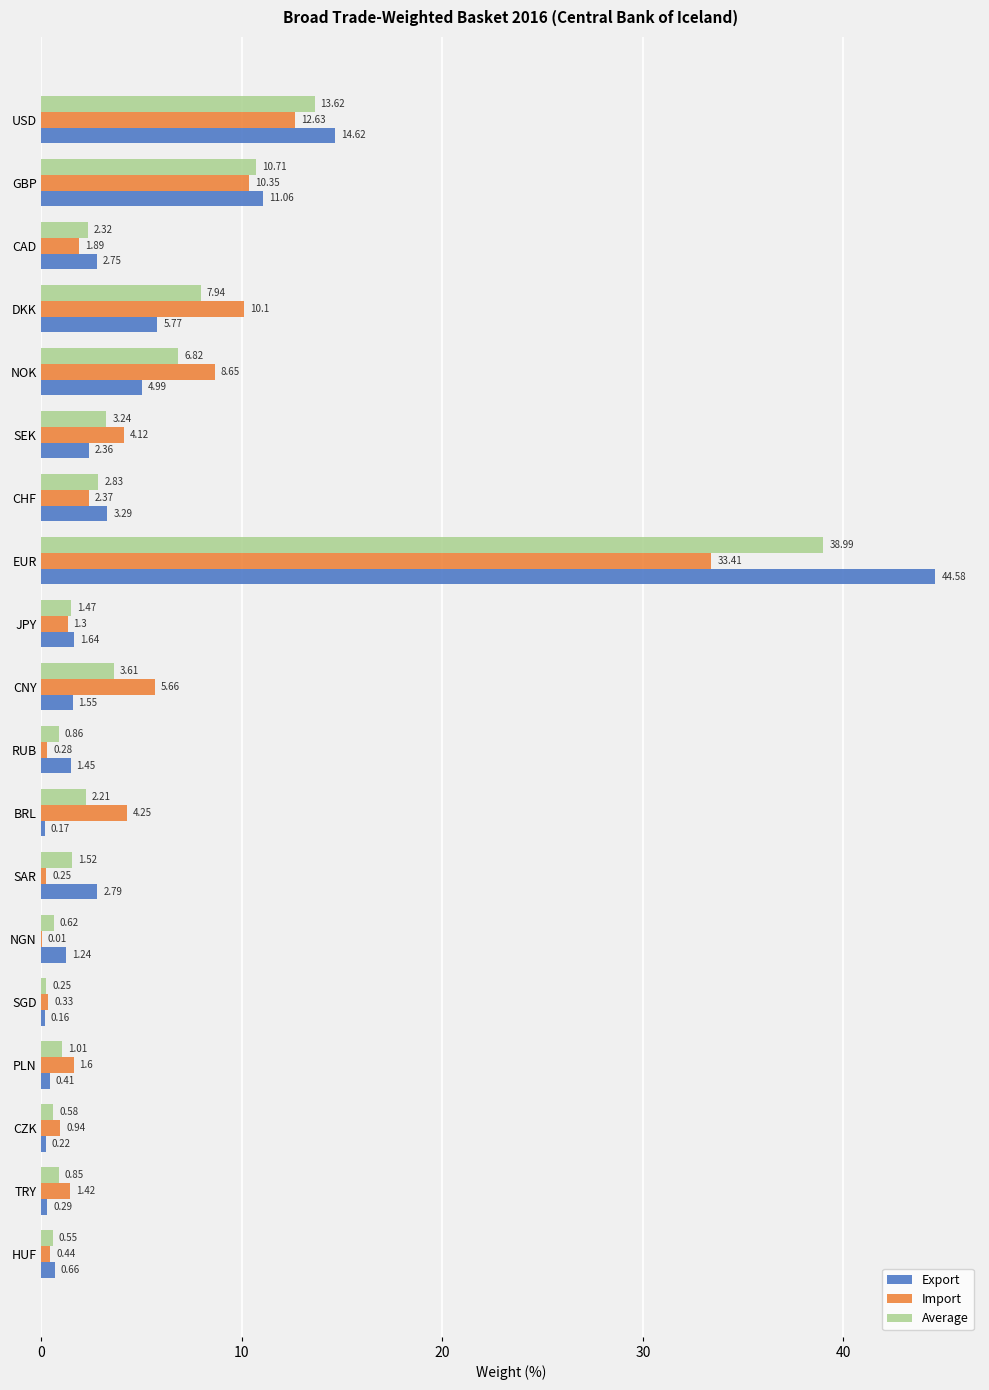

Between GBP and BRL, which series saw the biggest shift?

Export